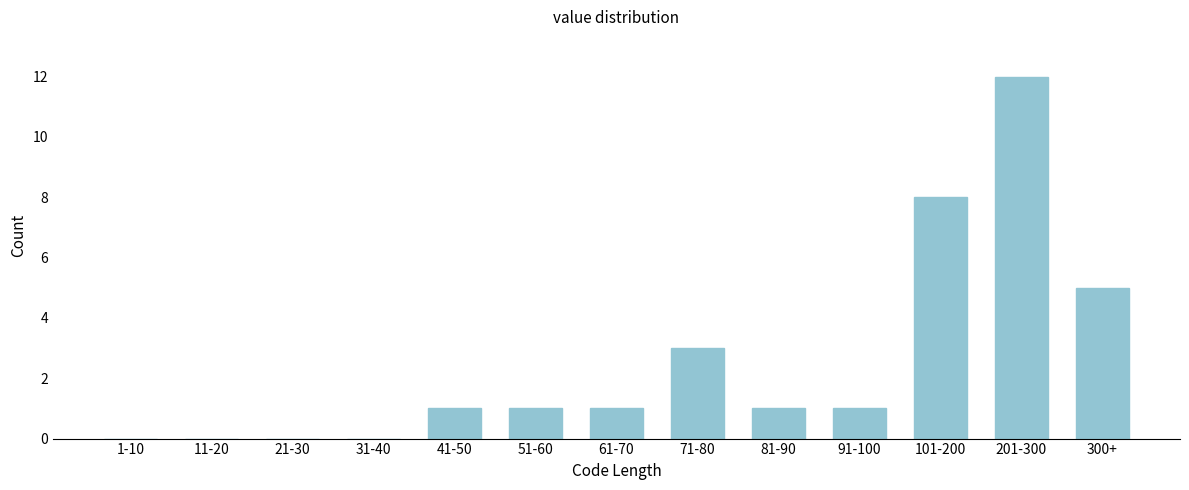

Reading right to left, what are all the values shown in this chart?

300+=5	201-300=12	101-200=8	91-100=1	81-90=1	71-80=3	61-70=1	51-60=1	41-50=1	31-40=0	21-30=0	11-20=0	1-10=0